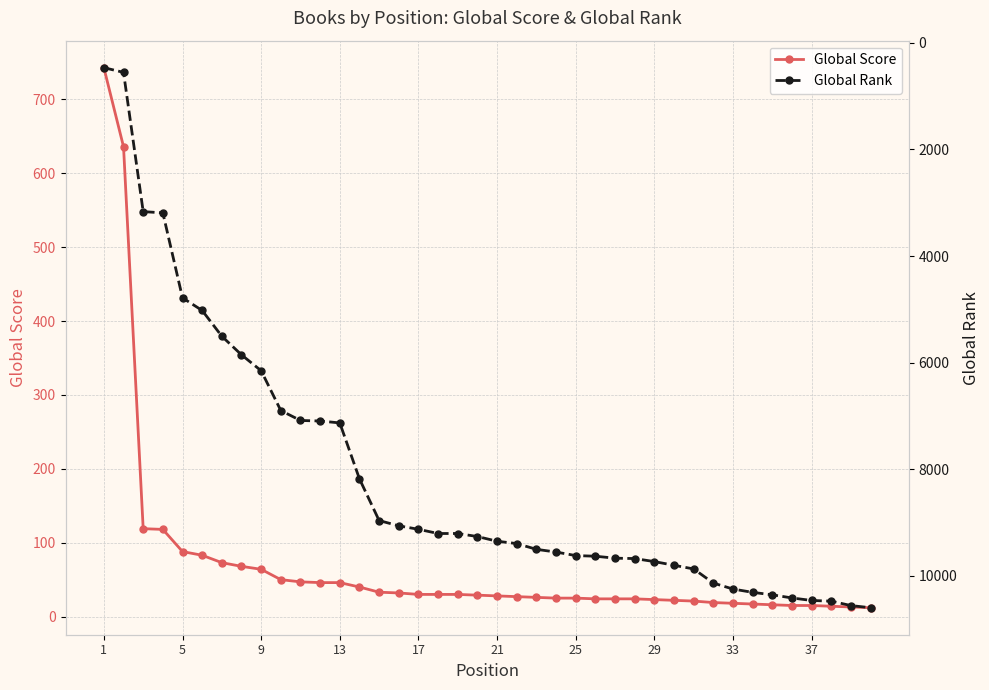

Rank the series by their maximum value, from lowest to highest.

Global Score, Global Rank